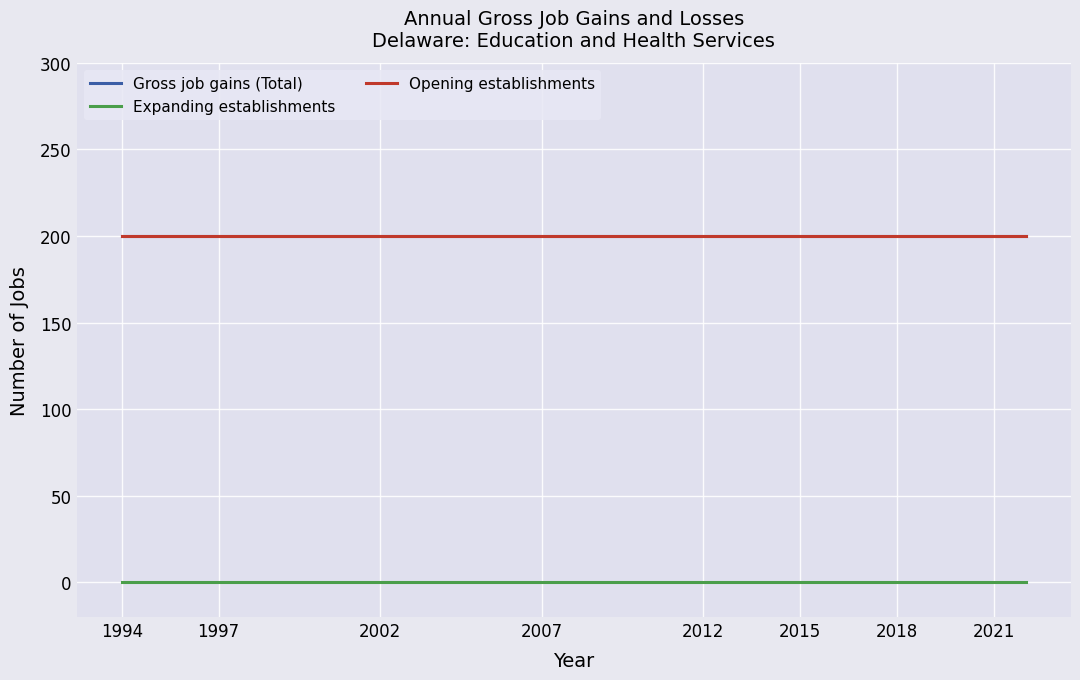

What is the average value of the Gross job gains (Total) series?

200